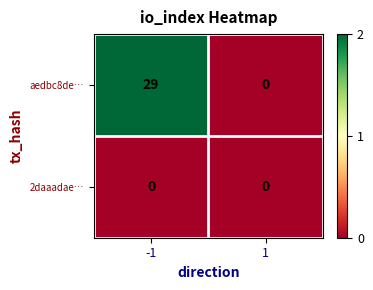

List the series in order of their peak value, lowest first.

2daaadae…, aedbc8de…